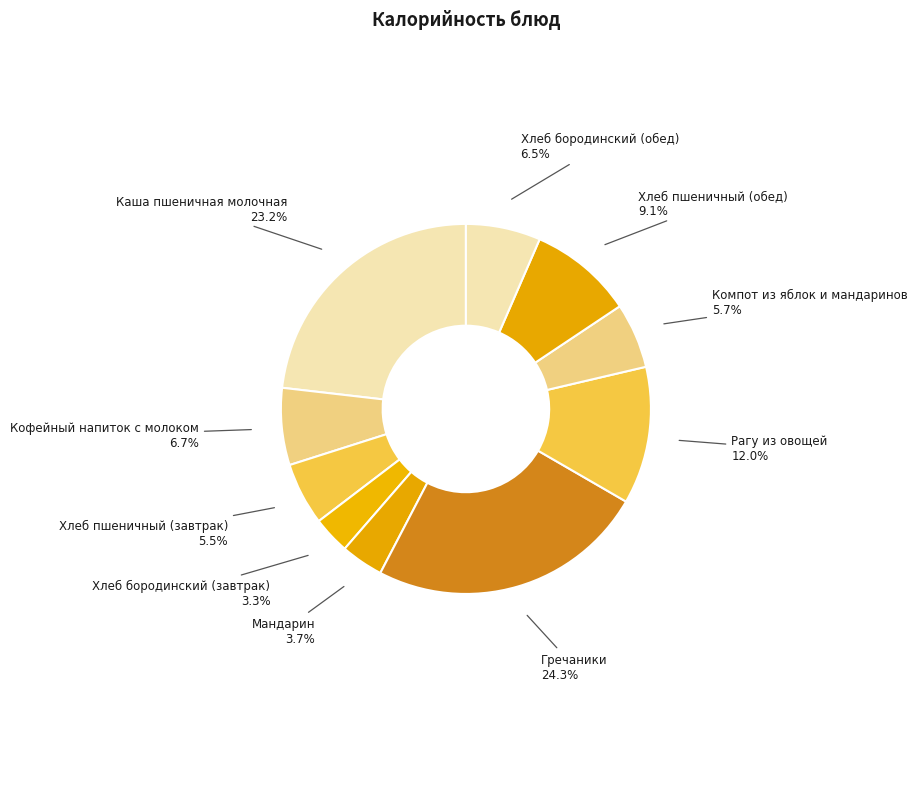

How many slices are in this pie chart?

10